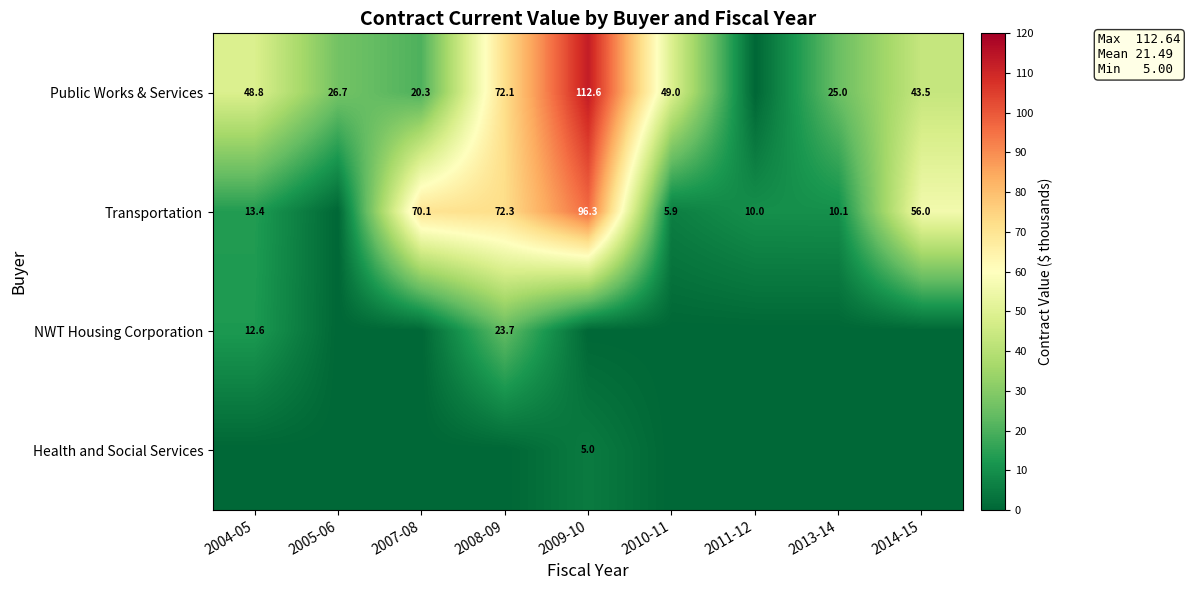

What is the sum of the Transportation values at 2008-09 and 2010-11?

78.2